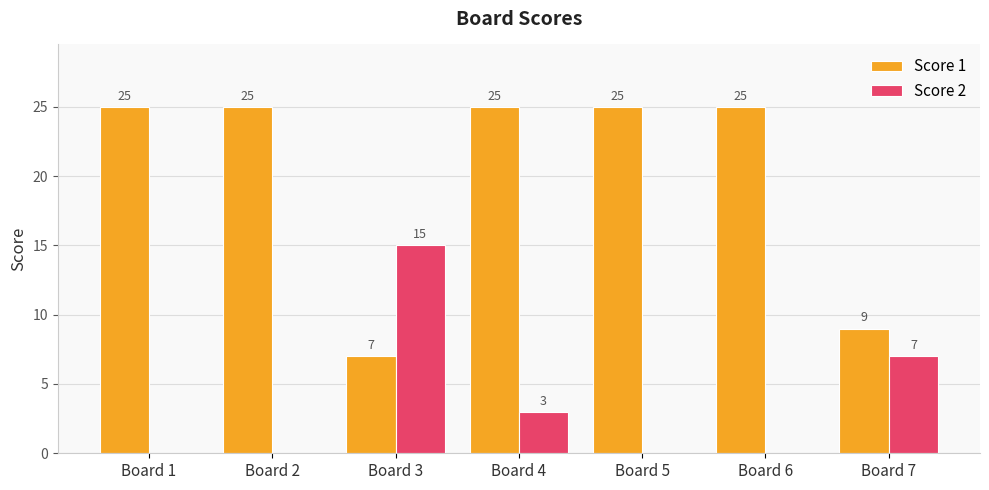

Reading right to left, transcribe all the data shown in this chart.

Score 1: Board 7=9	Board 6=25	Board 5=25	Board 4=25	Board 3=7	Board 2=25	Board 1=25
Score 2: Board 7=7	Board 6=0	Board 5=0	Board 4=3	Board 3=15	Board 2=0	Board 1=0